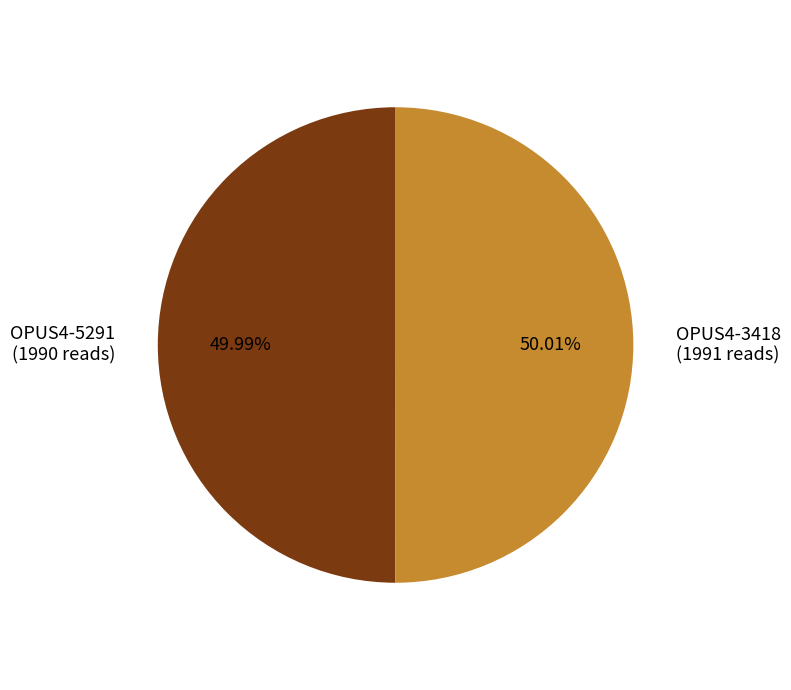

To the nearest percent, what portion does OPUS4-3418 represent?

50%